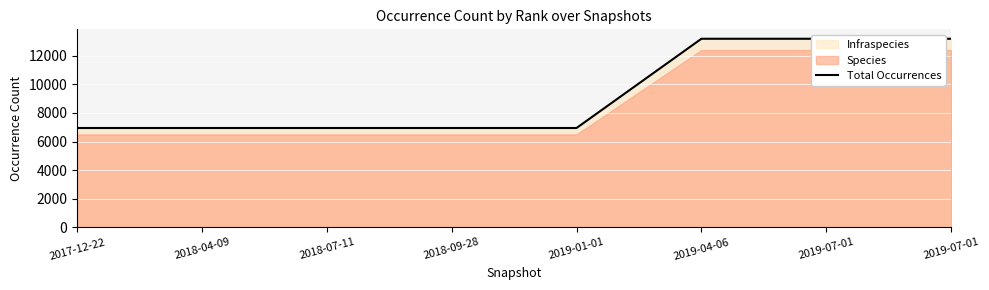

Reading left to right, what are all the values shown in this chart?

2017-12-22=6945	2018-04-09=6945	2018-07-11=6945	2018-09-28=6945	2019-01-01=6945	2019-04-06=13190	2019-07-01=13190	2019-07-01=13190